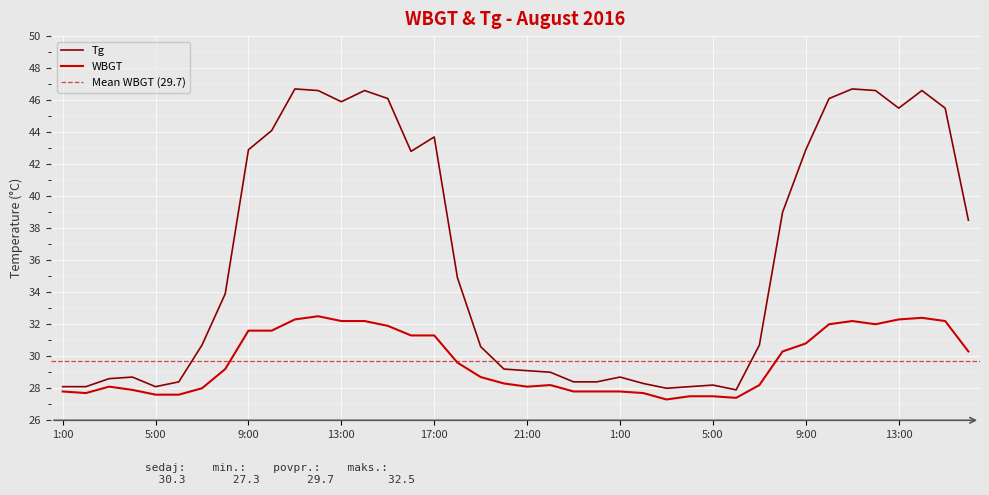

Reading right to left, what are all the values shown in this chart?

WBGT: 16:00=30.3	15:00=32.2	14:00=32.4	13:00=32.3	12:00=32.0	11:00=32.2	10:00=32.0	9:00=30.8	8:00=30.3	7:00=28.2	6:00=27.4	5:00=27.5	4:00=27.5	3:00=27.3	2:00=27.7	1:00=27.8	24:00=27.8	23:00=27.8	22:00=28.2	21:00=28.1	20:00=28.3	19:00=28.7	18:00=29.6	17:00=31.3	16:00=31.3	15:00=31.9	14:00=32.2	13:00=32.2	12:00=32.5	11:00=32.3	10:00=31.6	9:00=31.6	8:00=29.2	7:00=28.0	6:00=27.6	5:00=27.6	4:00=27.9	3:00=28.1	2:00=27.7	1:00=27.8
Tg: 16:00=38.5	15:00=45.5	14:00=46.6	13:00=45.5	12:00=46.6	11:00=46.7	10:00=46.1	9:00=42.9	8:00=39.0	7:00=30.7	6:00=27.9	5:00=28.2	4:00=28.1	3:00=28.0	2:00=28.3	1:00=28.7	24:00=28.4	23:00=28.4	22:00=29.0	21:00=29.1	20:00=29.2	19:00=30.6	18:00=34.9	17:00=43.7	16:00=42.8	15:00=46.1	14:00=46.6	13:00=45.9	12:00=46.6	11:00=46.7	10:00=44.1	9:00=42.9	8:00=33.9	7:00=30.7	6:00=28.4	5:00=28.1	4:00=28.7	3:00=28.6	2:00=28.1	1:00=28.1